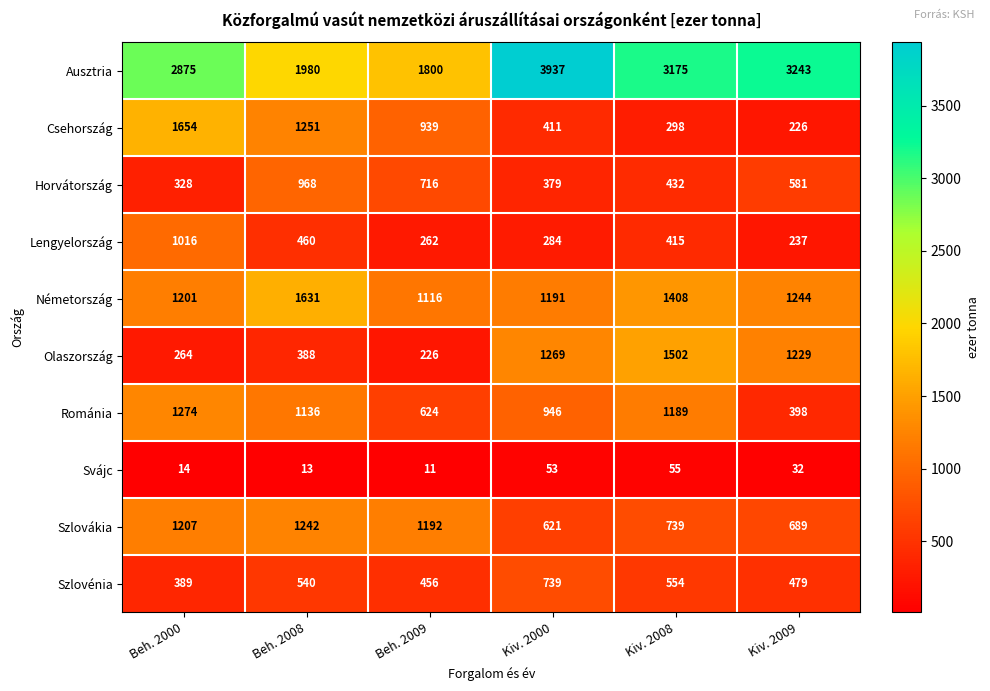

The Csehország series shows 302 at Kiv. 2009. True or false?

False